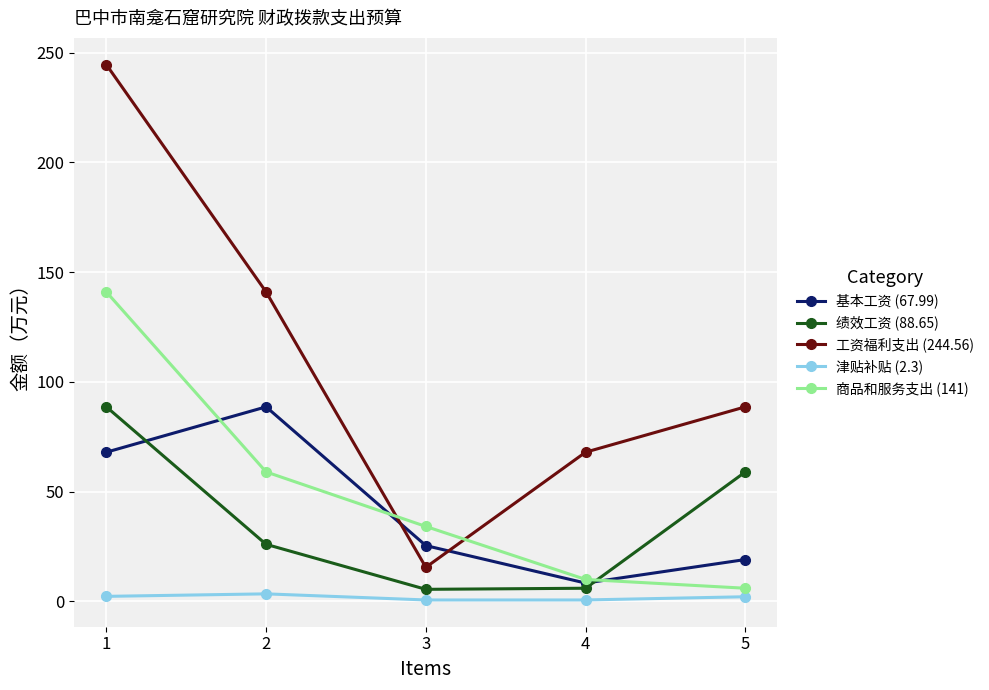

What is the greatest value displayed?

244.6